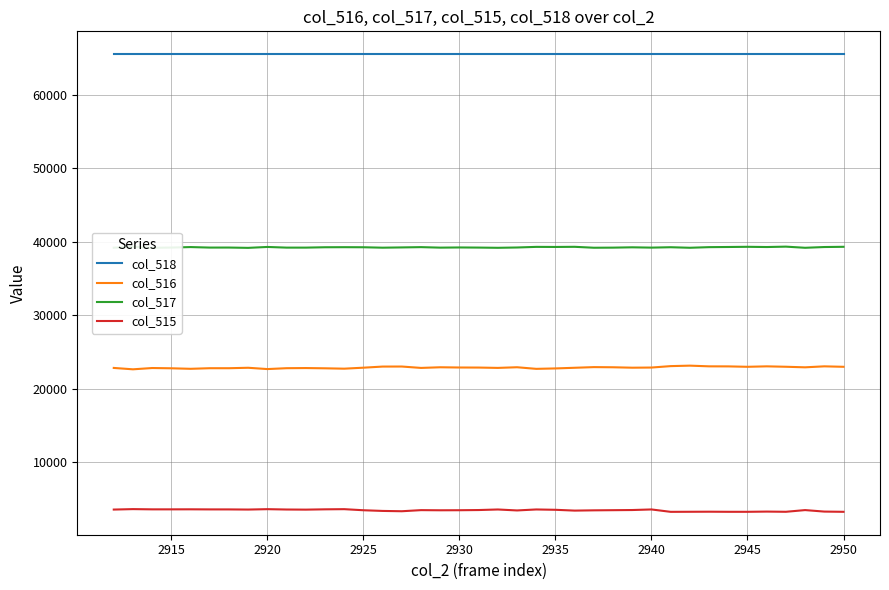

How many lines are shown in the chart?

4